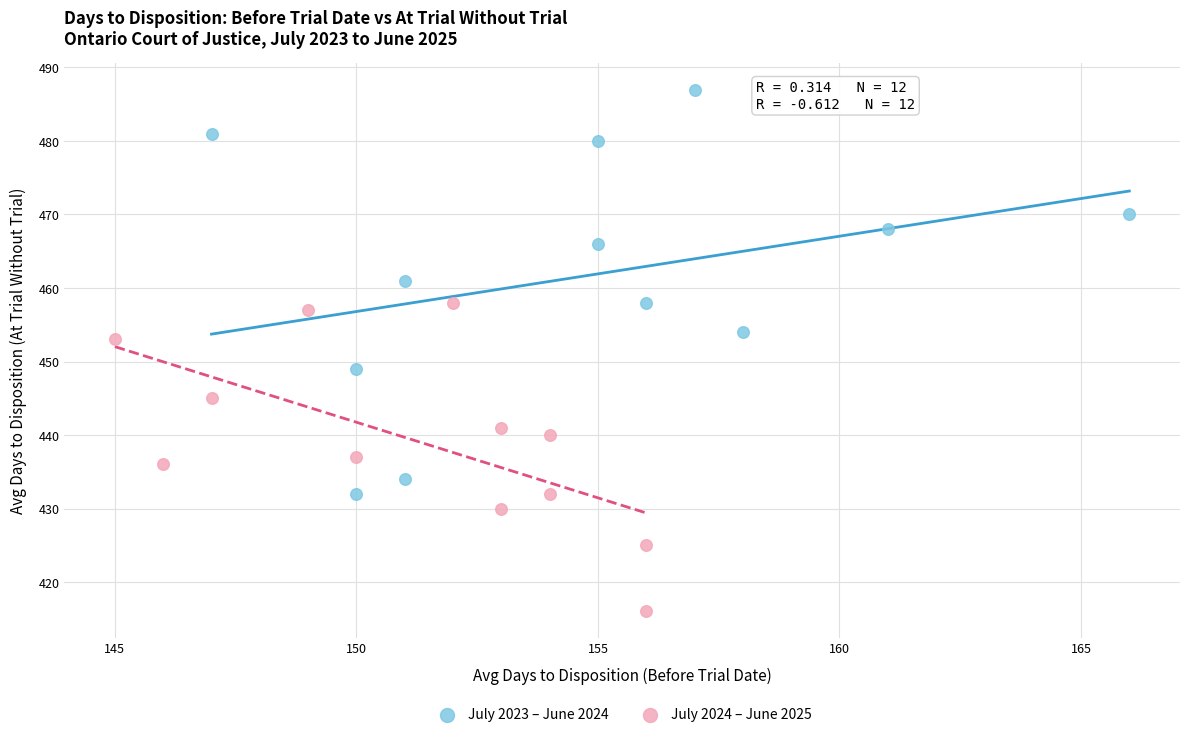

Which series contains the lowest Y value?

July 2024 – June 2025